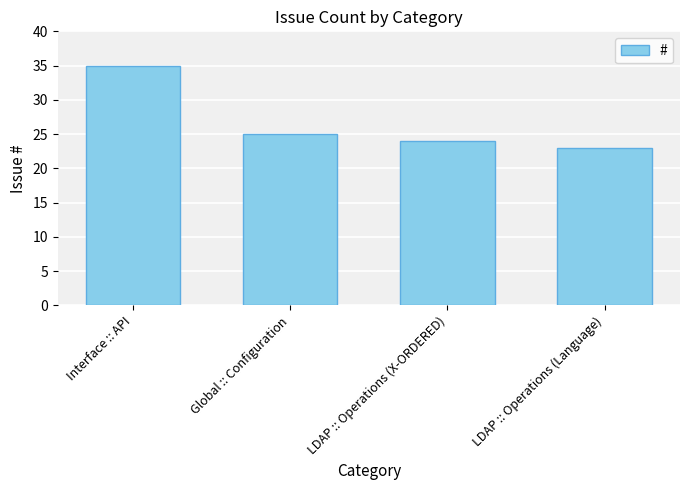

Is it true that the value at LDAP :: Operations (X-ORDERED) is 6?

False